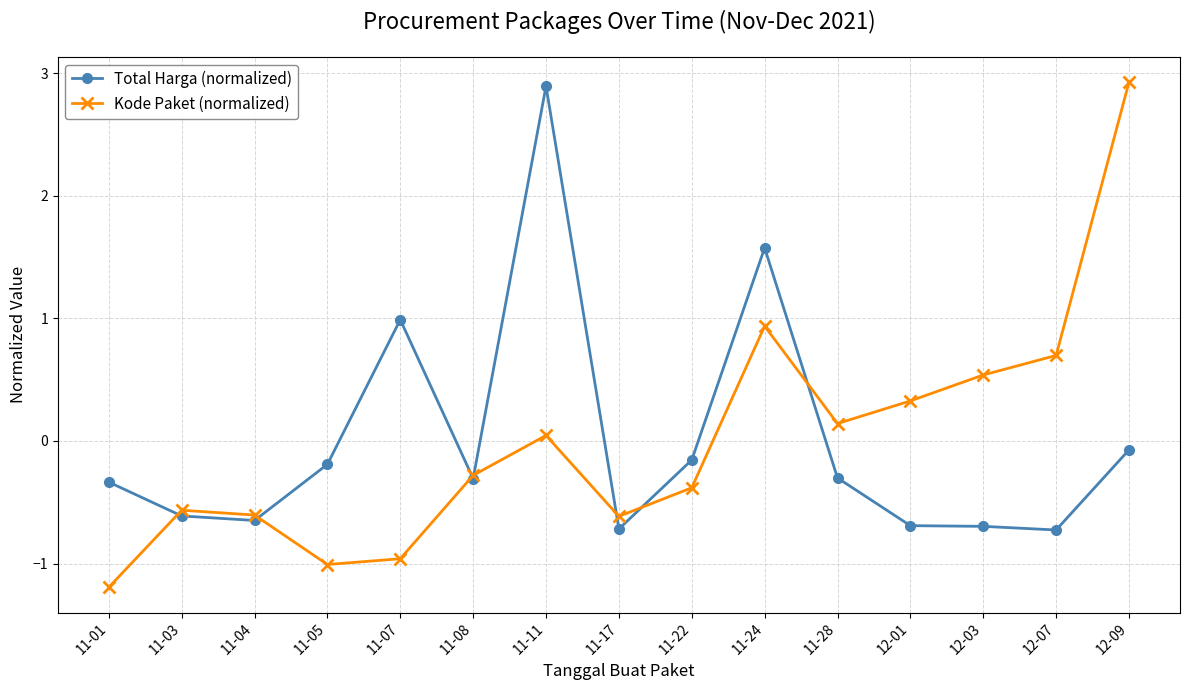

What is the approximate value of Total Harga (normalized) at 11-05?

-0.2